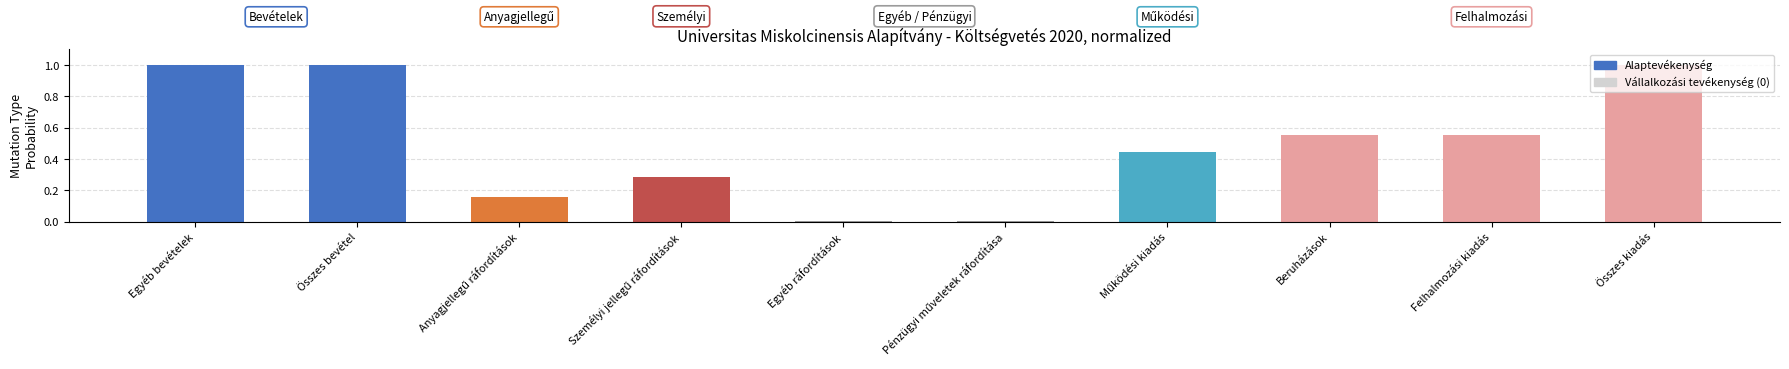

True or false: the data shows 1.0 at Összes bevétel.

True